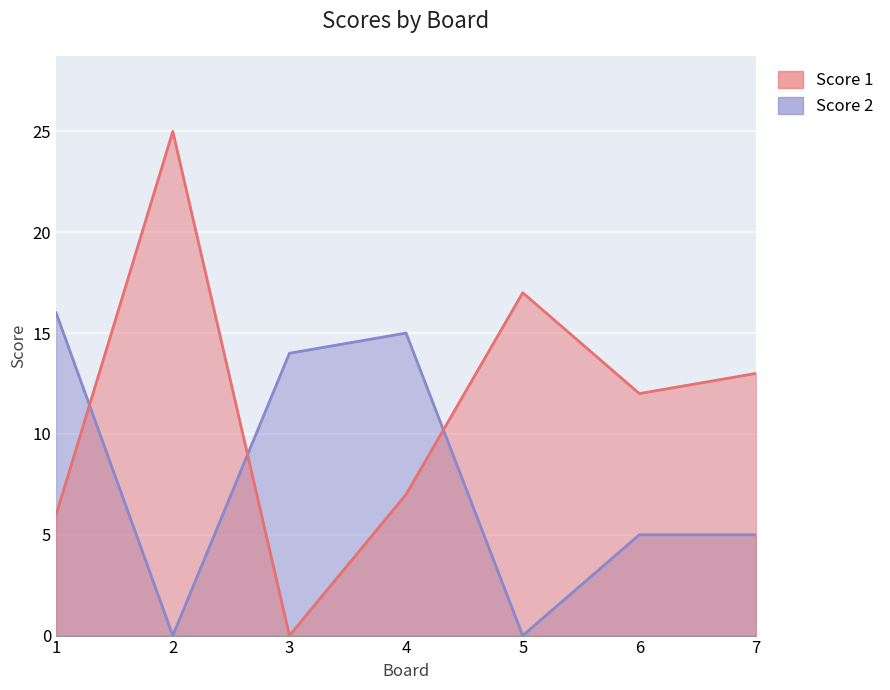

Does the chart display data point markers on the line(s)?

No